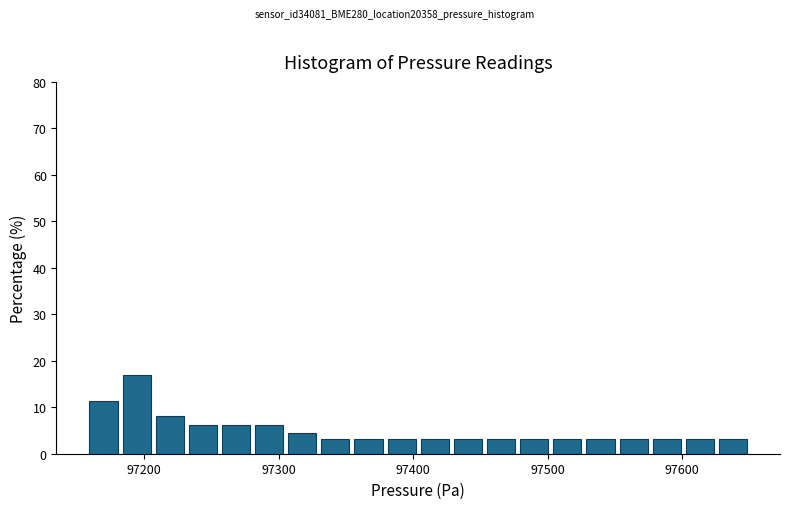

Read against the x-axis, roughly where is the centre of the tallest bar?

97190